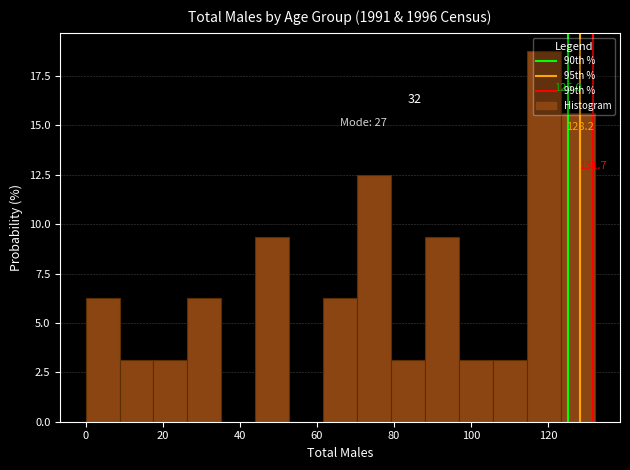

Which range on the x-axis has the tallest bar?

114.4 to 123.2